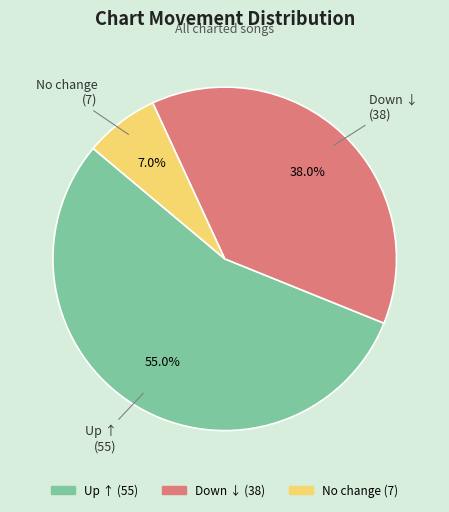

Which category accounts for the majority?

Up ↑